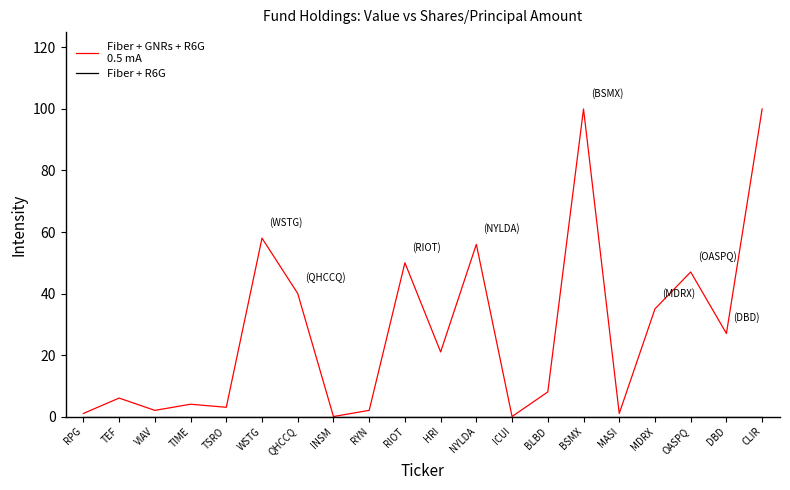

What is the maximum value shown in the chart?

100